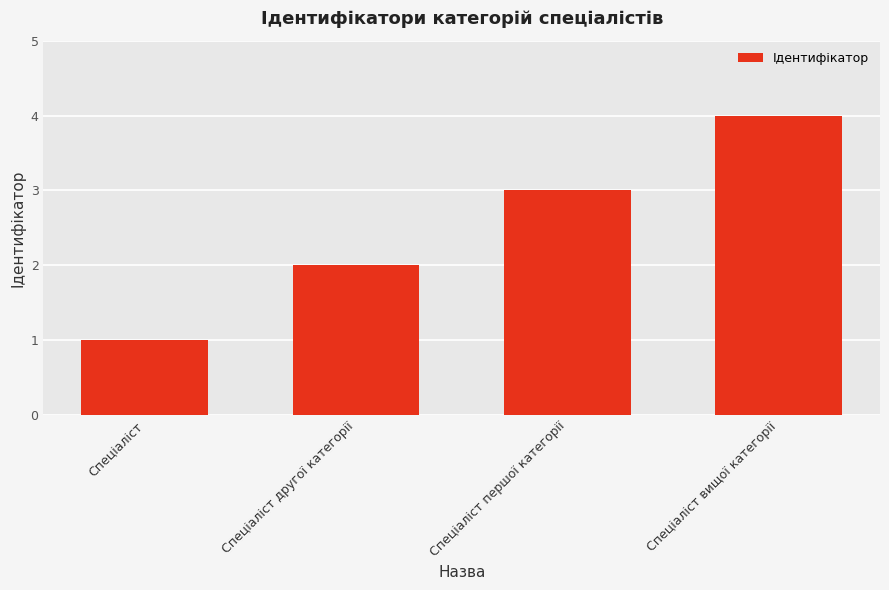

List the labels in order of value, smallest first.

Спеціаліст, Спеціаліст другої категорії, Спеціаліст першої категорії, Спеціаліст вищої категорії